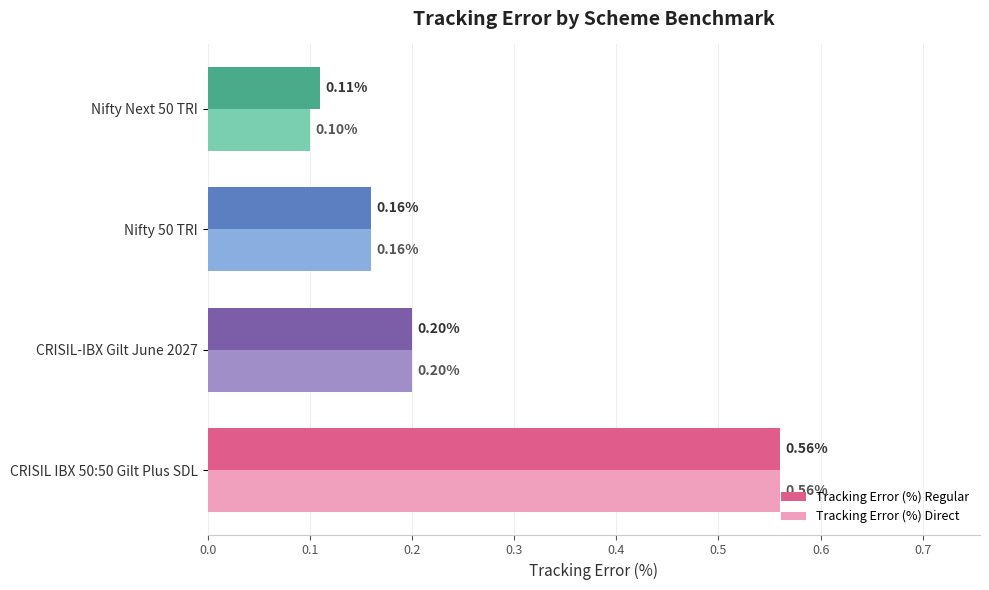

How many categories are shown in the chart?

4